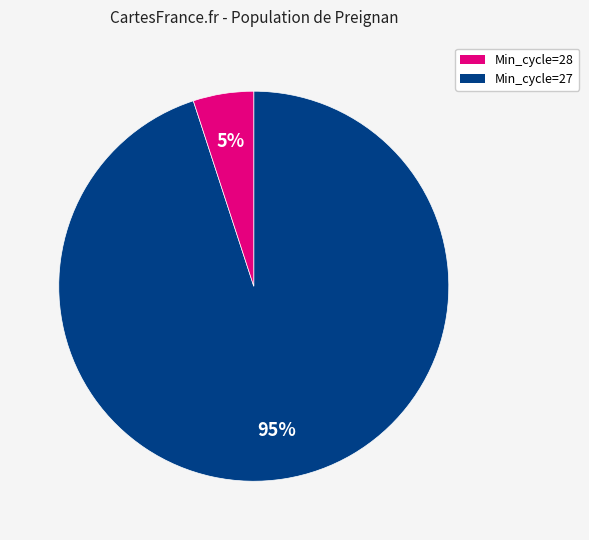

Is there a majority slice in this chart?

Yes